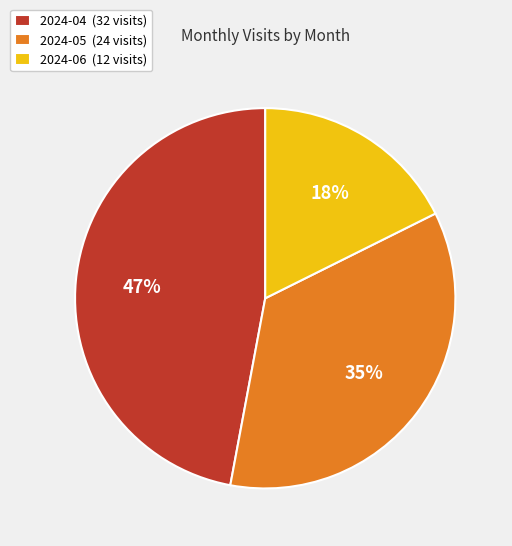

What percentage is the 2024-04 slice, to the nearest percent?

47%